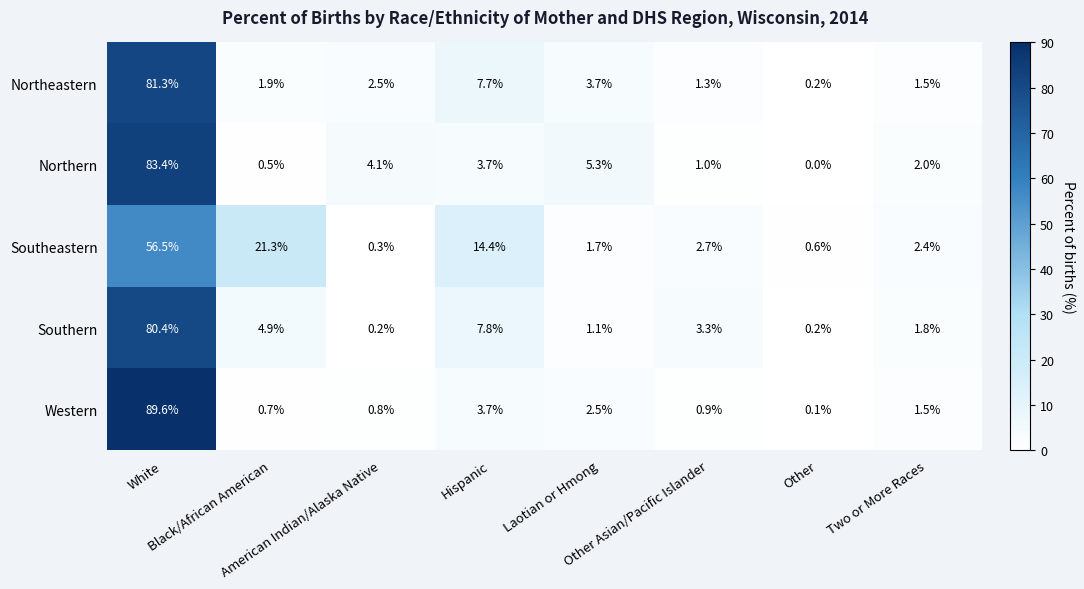

What is the difference between the maximum and minimum values in the Southeastern series?

56.2